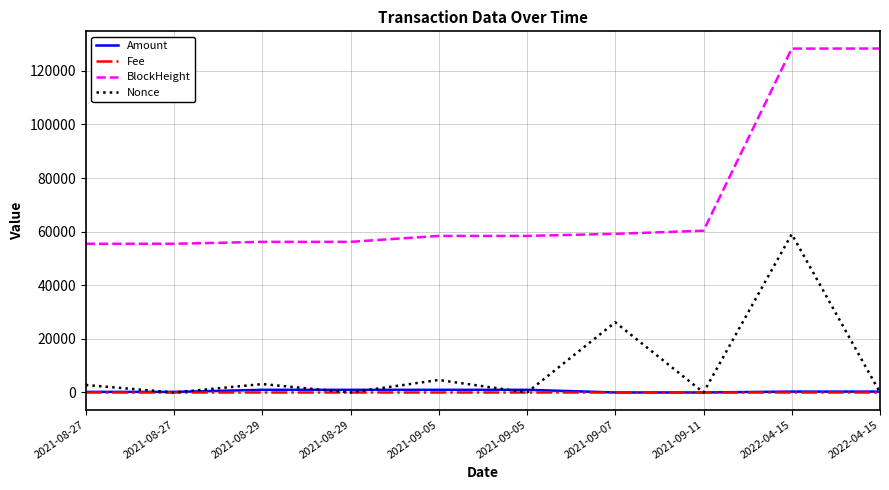

At how many categories does at least one series exceed 15566?

10